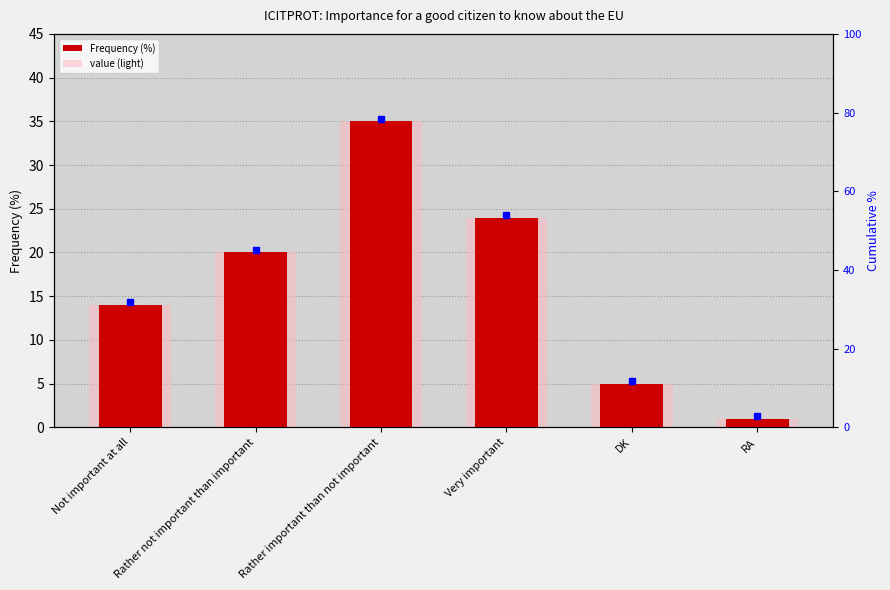

What is the difference between the maximum and minimum values in the value (light) series?

34